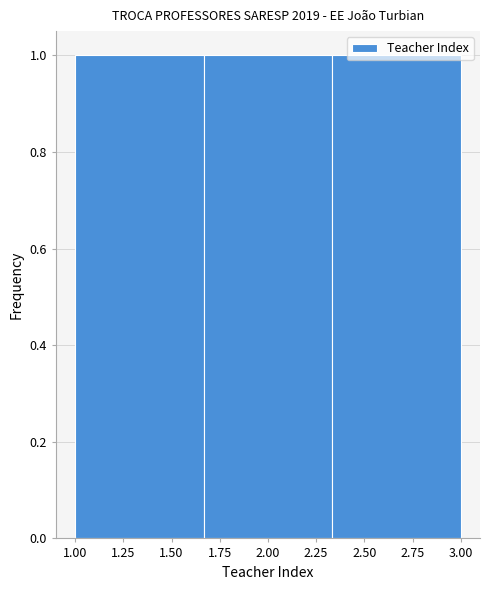

Reading left to right, transcribe this chart: for each bar, give the range it covers on the x-axis and its height. Neither the bar edges nor the heights are printed on the chart, so give them approximately, as read against the axes.

1.00 to 1.65: 1
1.65 to 2.35: 1
2.35 to 3.00: 1